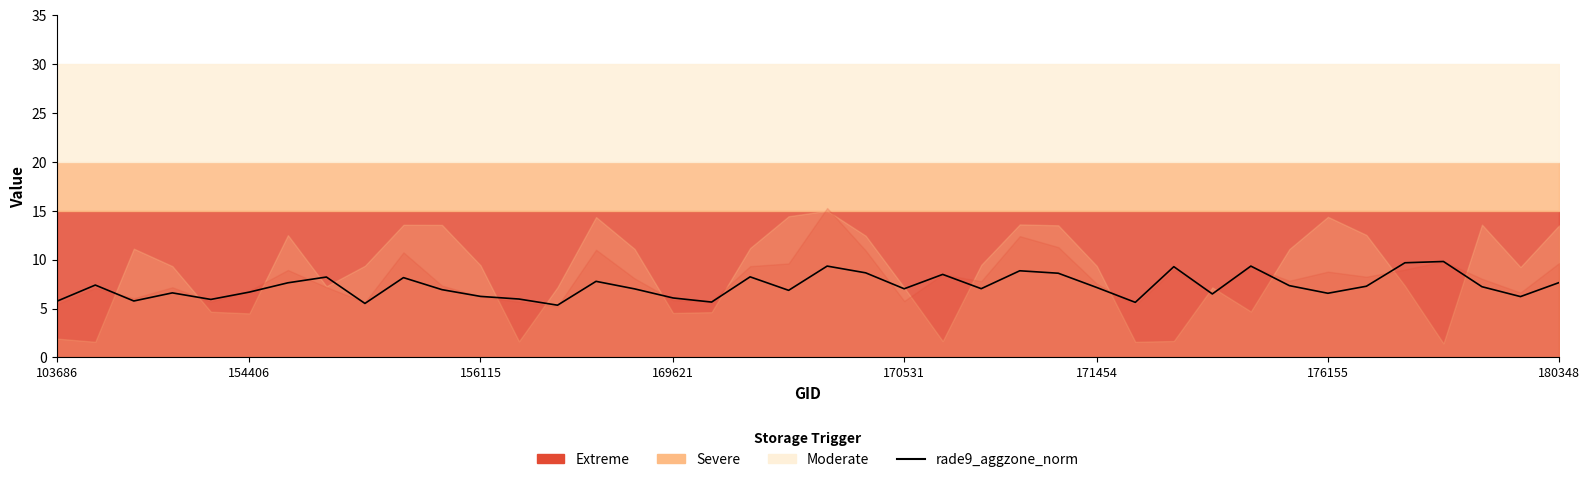

Rank the categories by value from highest to lowest.

36, 35, 20, 31, 29, 25, 21, 26, 23, 18, 180348, 9, 14, 39, 176155, 154406, 32, 34, 37, 27, 24, 22, 15, 10, 19, 171454, 169621, 33, 30, 11, 38, 16, 12, 170531, 156115, 103686, 17, 28, 8, 13